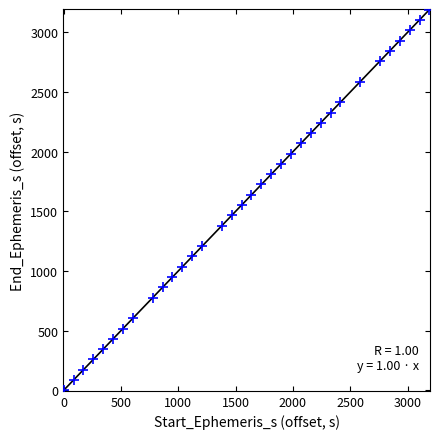

What is the range of Y values (max minus min)?

3191.2